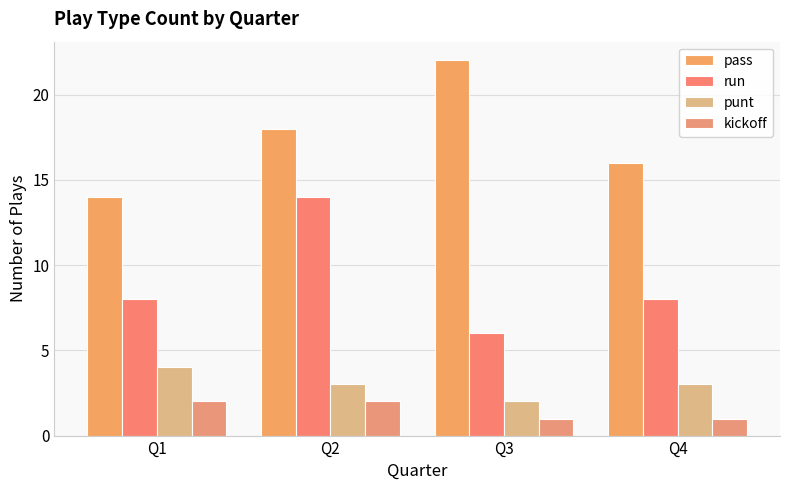

Is it true that punt equals 3 at Q4?

True